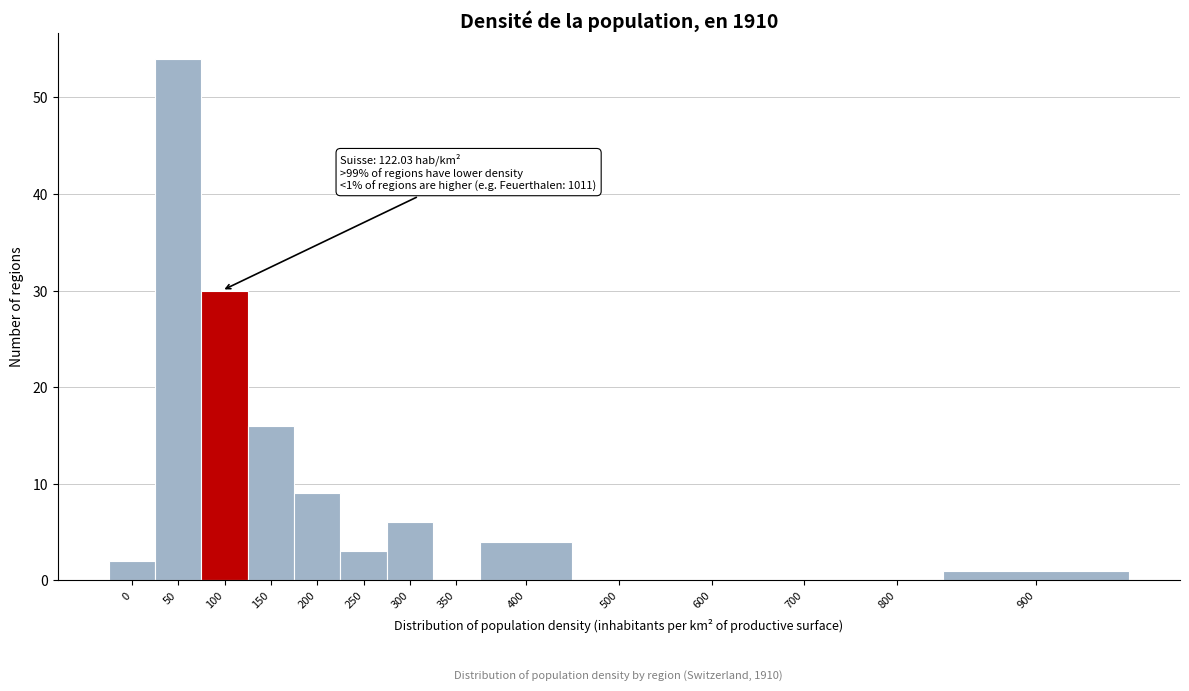

Reading left to right, what are all the values shown in this chart?

0=2	50=54	100=30	150=16	200=9	250=3	300=6	350=0	400=4	500=0	600=0	700=0	800=0	900=1